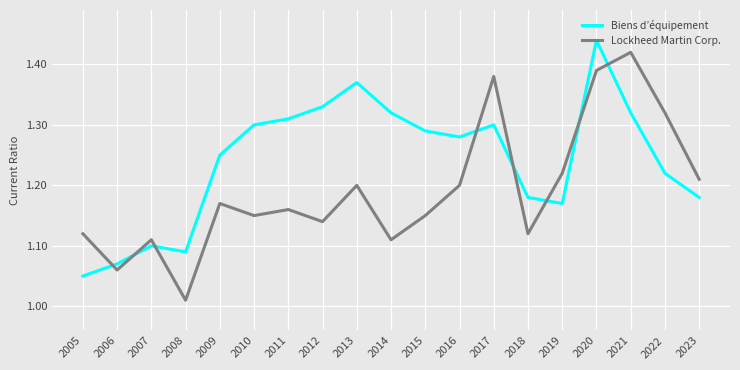

True or false: Lockheed Martin Corp. has a value of 1.1 at 2007.

True